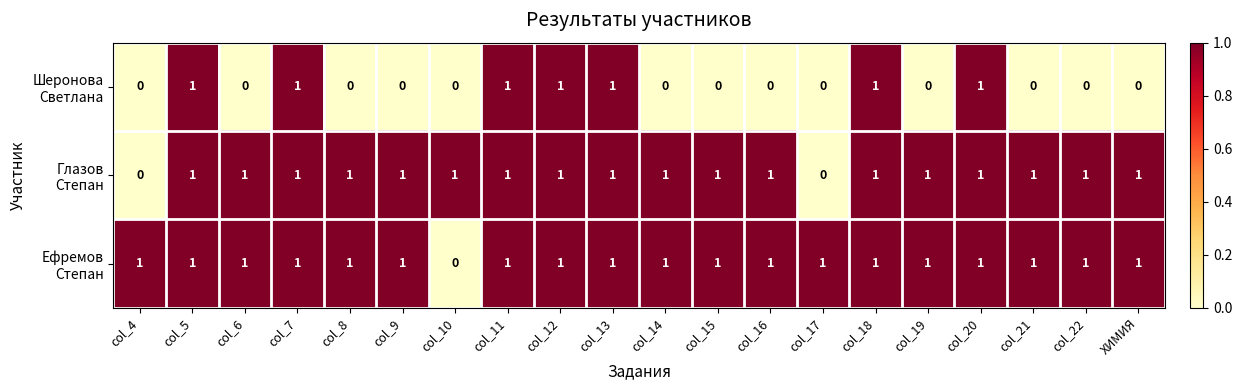

How many data points does each series have?

20